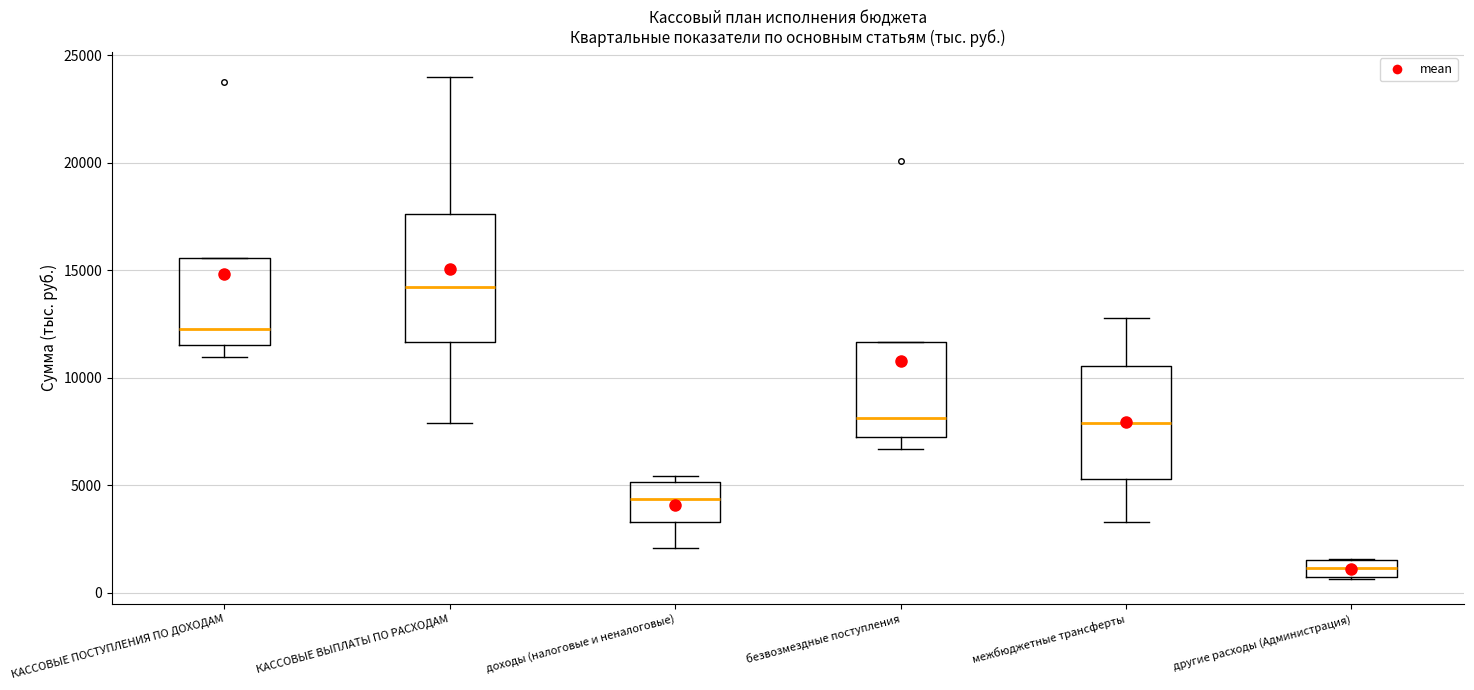

Where is the upper edge of the box for КАССОВЫЕ ВЫПЛАТЫ ПО РАСХОДАМ on the y-axis? The values are not printed on the chart, so give them approximately, as read against the axis.

17500